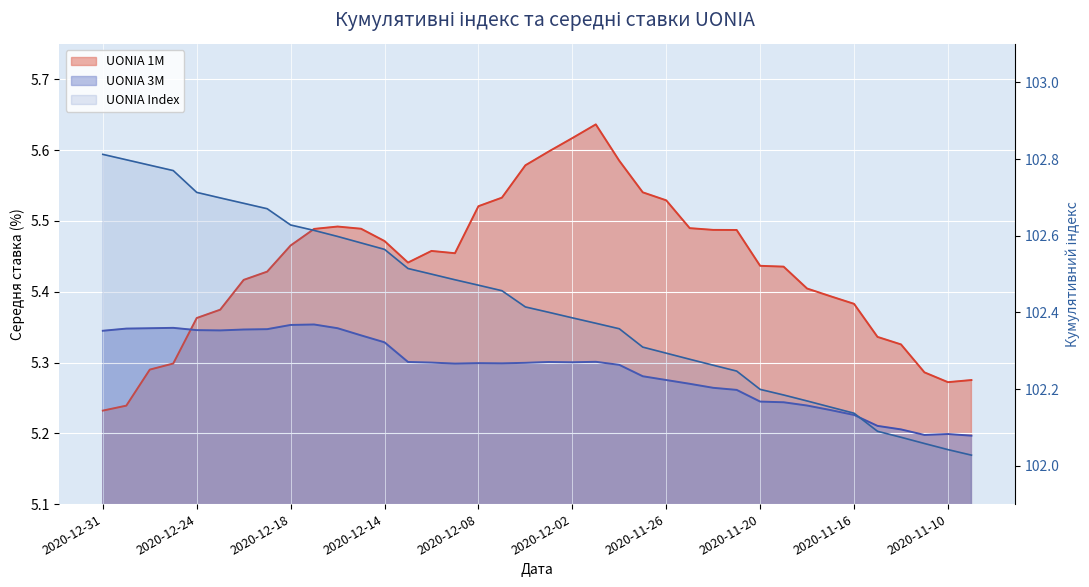

At which category does the chart reach its peak across all series?

2020-12-31